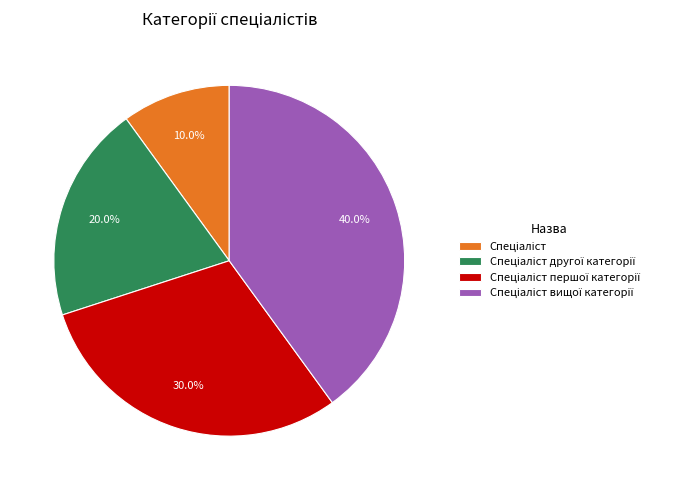

Count the number of slices in the pie.

4